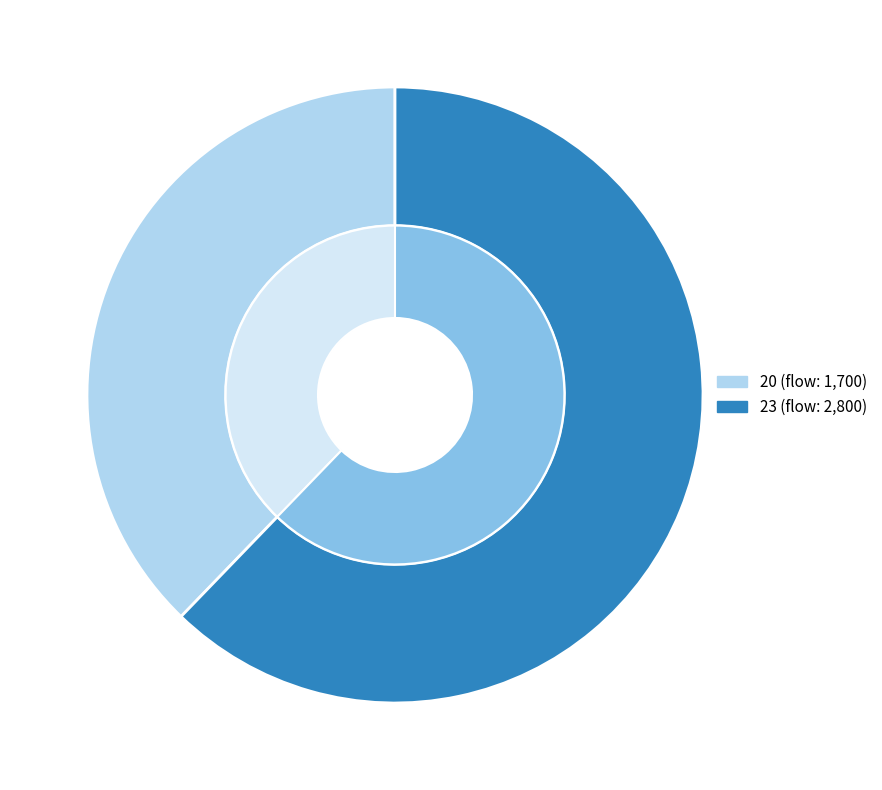

Is it true that 23 is 73% of the pie?

False